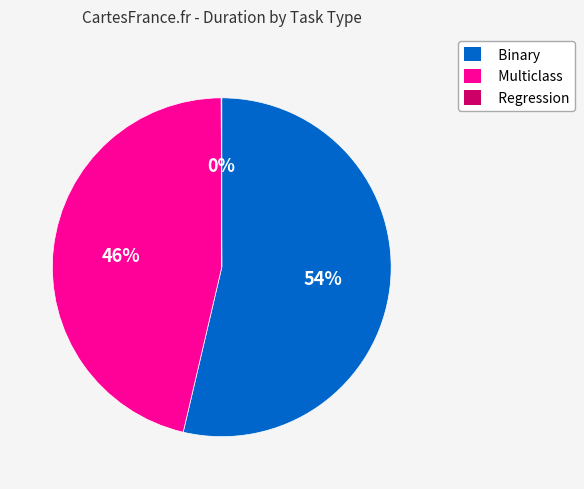

What is the majority slice?

Binary